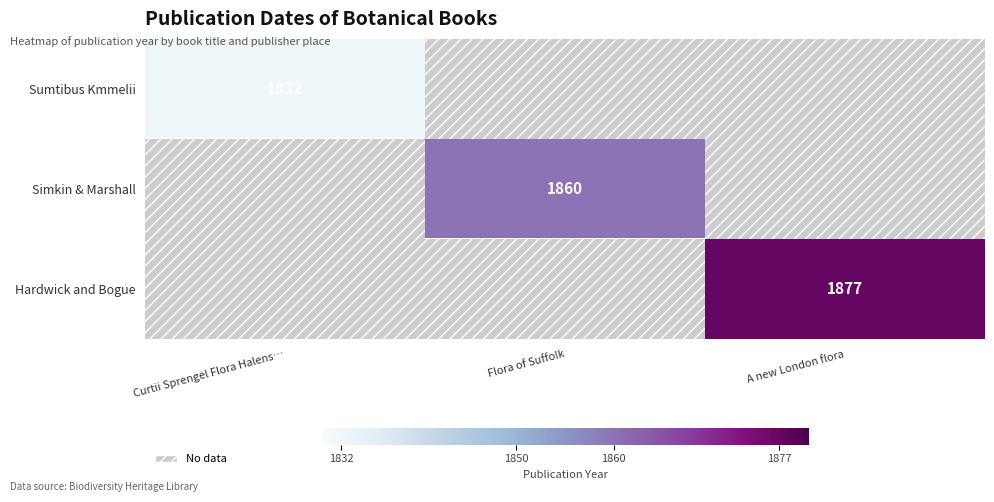

The value of Hardwick and Bogue at A new London flora is 1877. True or false?

True